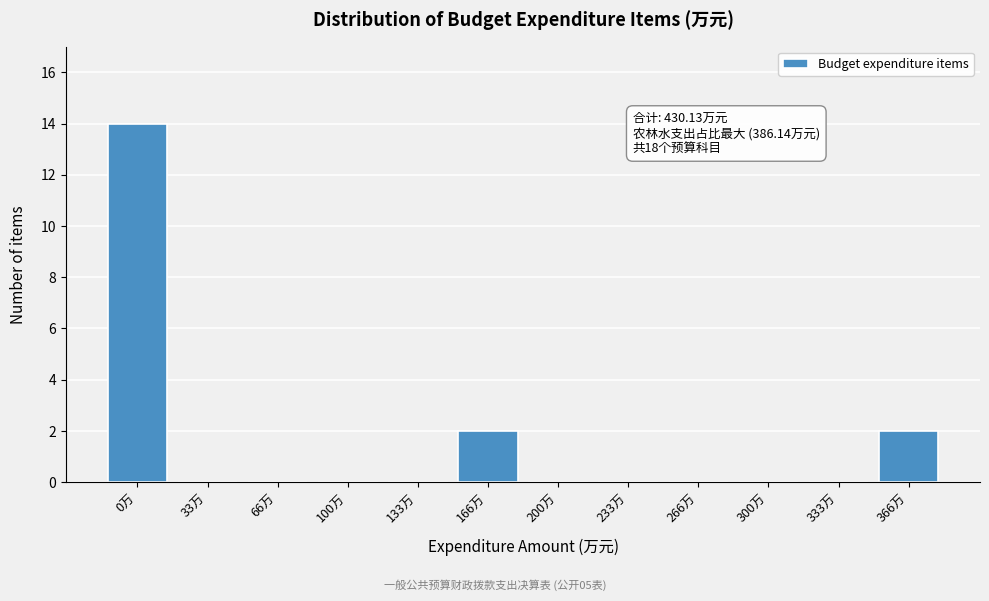

Reading left to right, what are all the values shown in this chart?

0万=14	33万=0	66万=0	100万=0	133万=0	166万=2	200万=0	233万=0	266万=0	300万=0	333万=0	366万=2